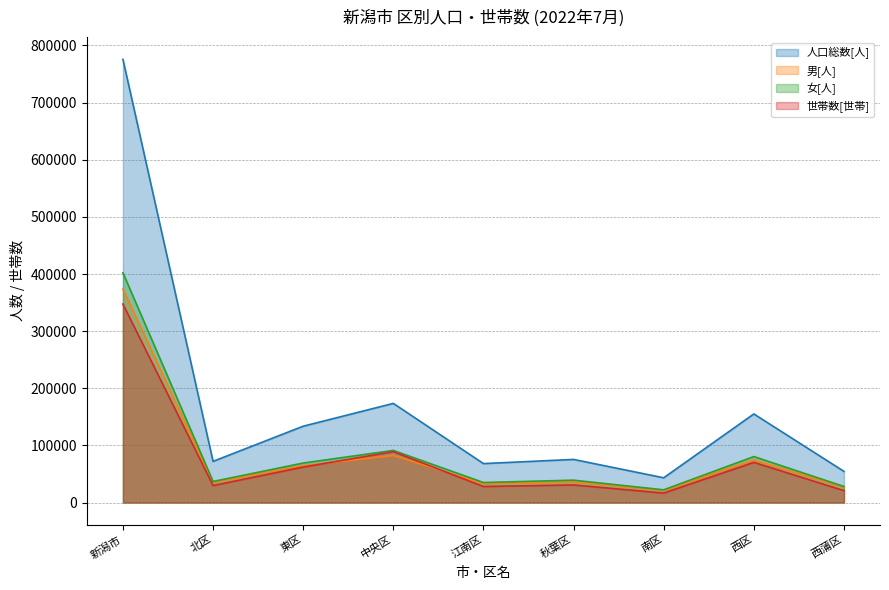

What position from the left is 秋葉区?

6